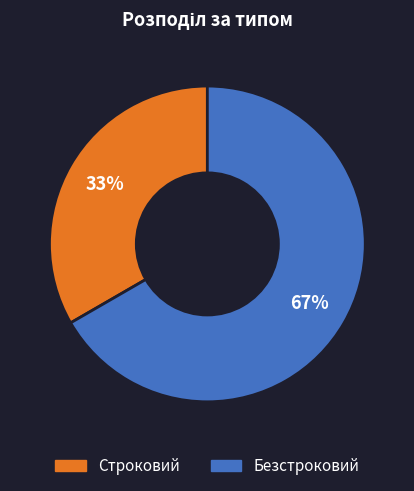

The Строковий slice represents 46% of the pie. True or false?

False